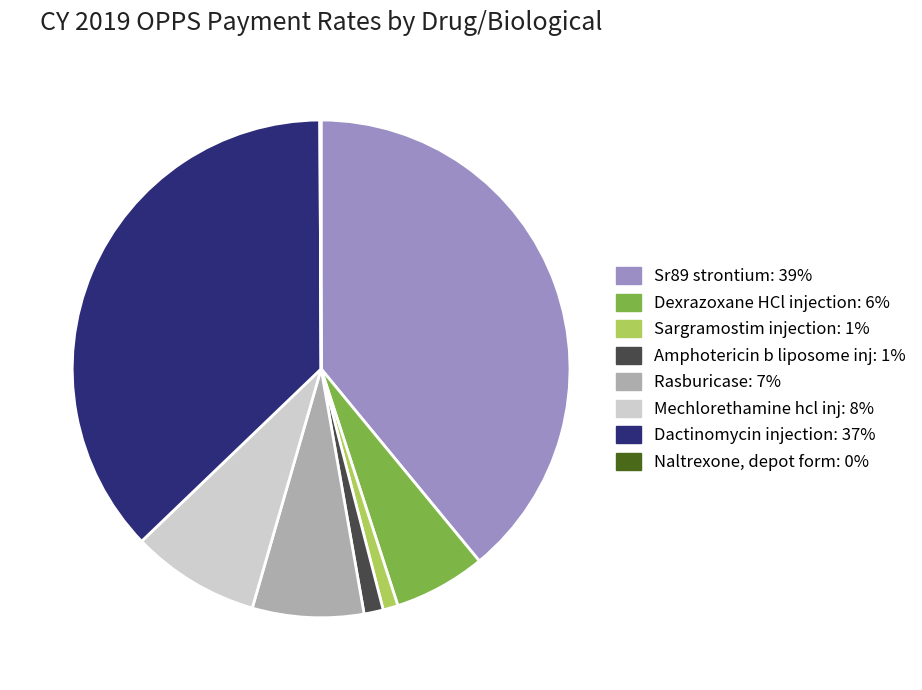

Which has a higher value, Sr89 strontium: 39% or Rasburicase: 7%?

Sr89 strontium: 39%